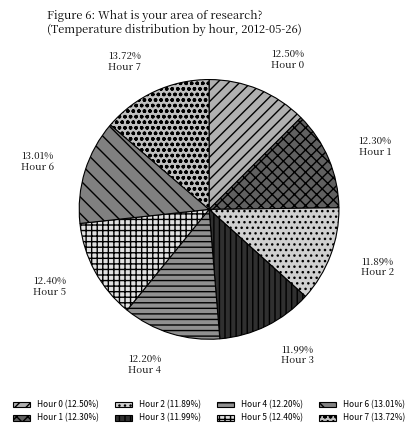

How many segments does this pie chart have?

8